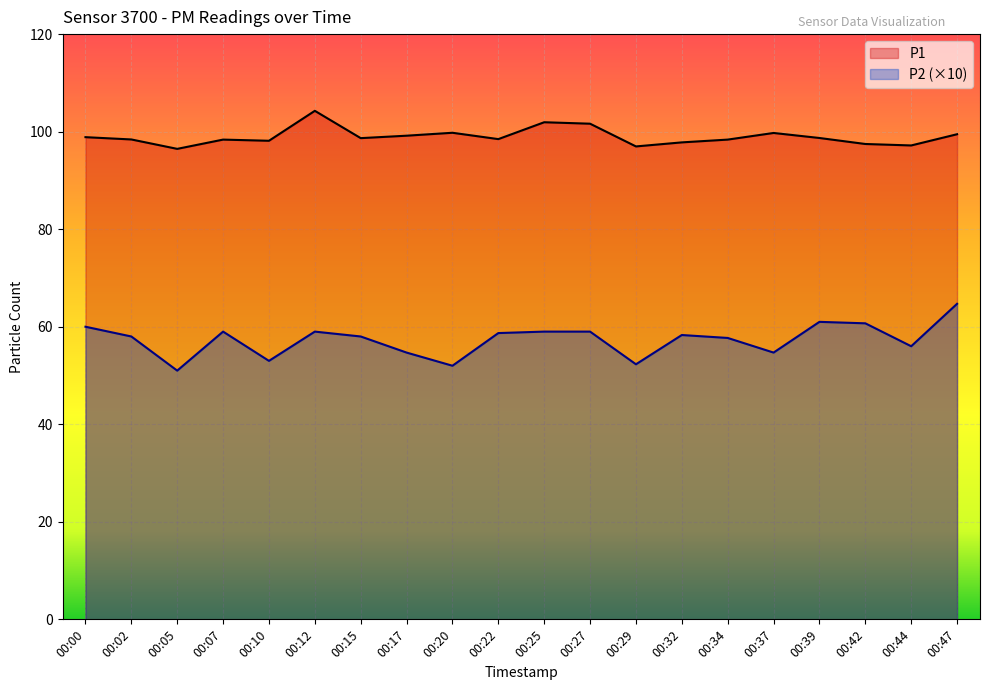

Reading left to right, extract all data points from this chart.

P1: 98.9	98.4	96.5	98.4	98.1	104.3	98.7	99.2	99.8	98.5	101.9	101.6	97.0	97.8	98.4	99.7	98.7	97.5	97.2	99.5
P2: 60.0	58.0	51.0	59.0	53.0	59.0	58.0	54.7	52.0	58.7	59.0	59.0	52.3	58.3	57.7	54.7	61.0	60.7	56.0	64.7